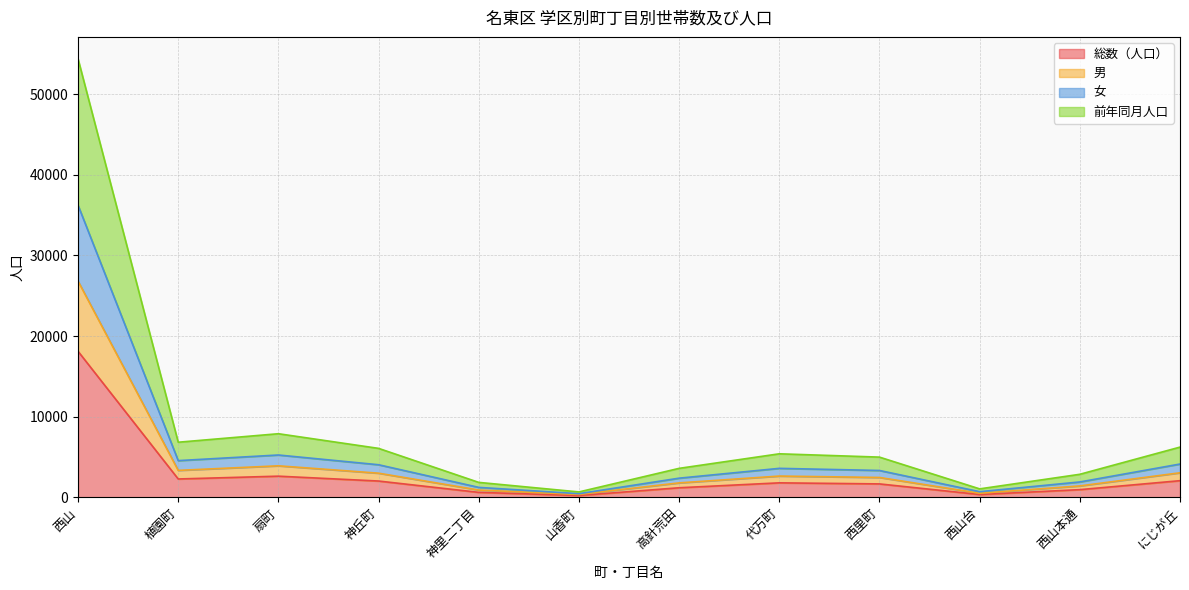

The 男 series shows 1792 at 高針荒田. True or false?

True